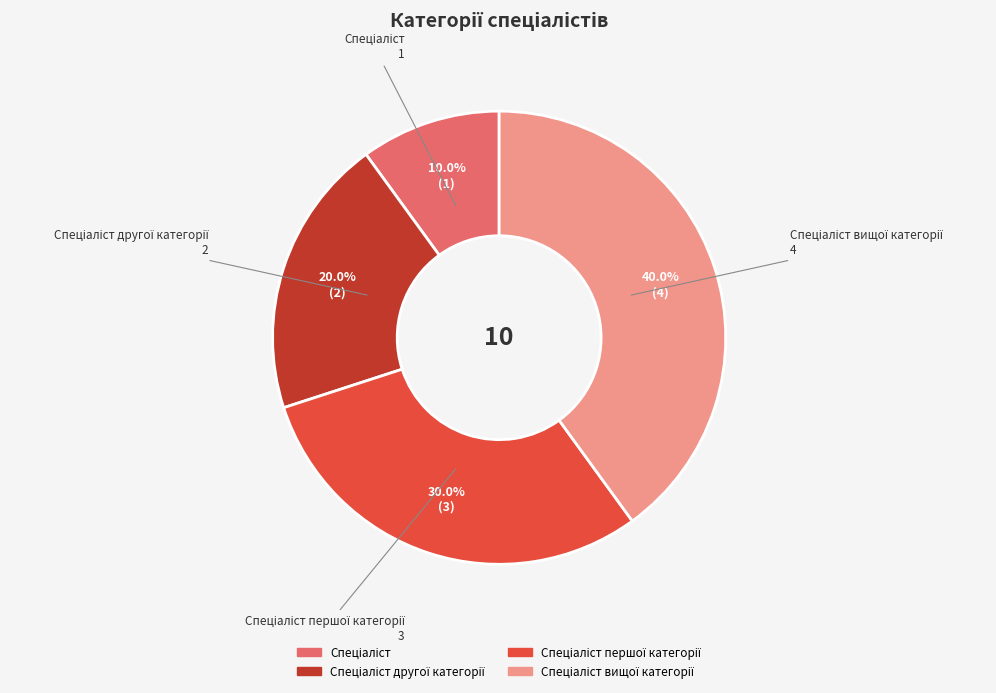

Is there a majority slice in this chart?

No